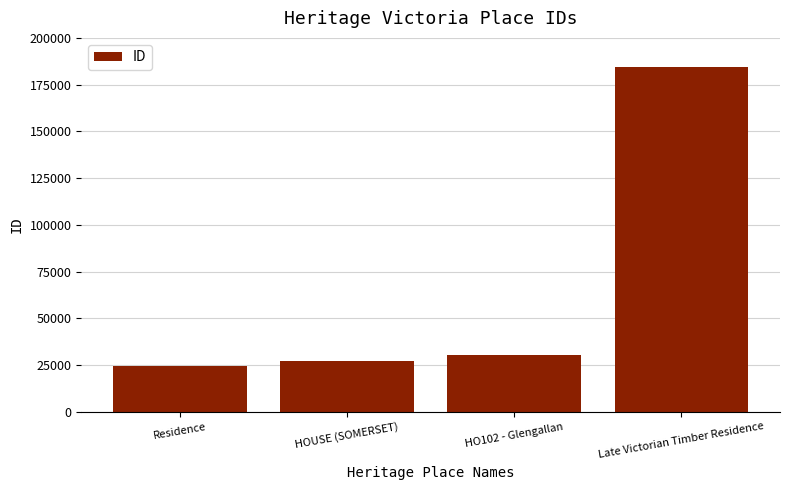

What is the difference between the maximum and minimum values?

160070